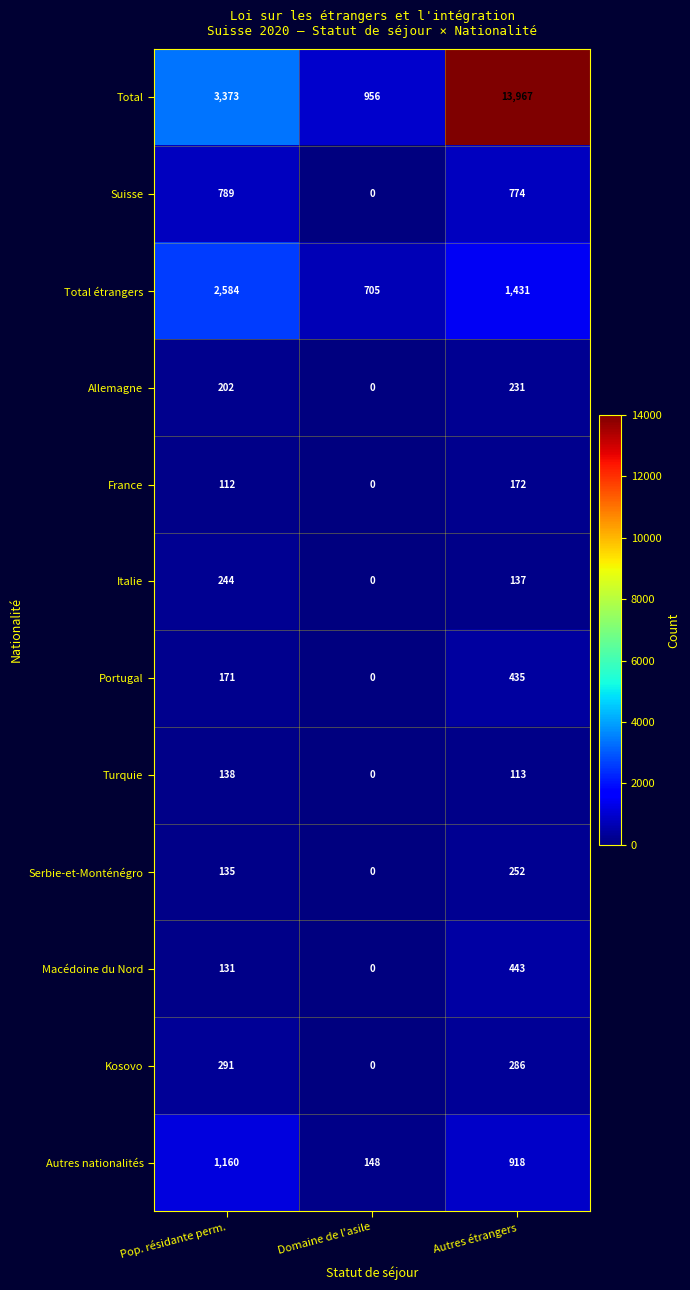

What is the total value across all series at Domaine de l'asile?

1809